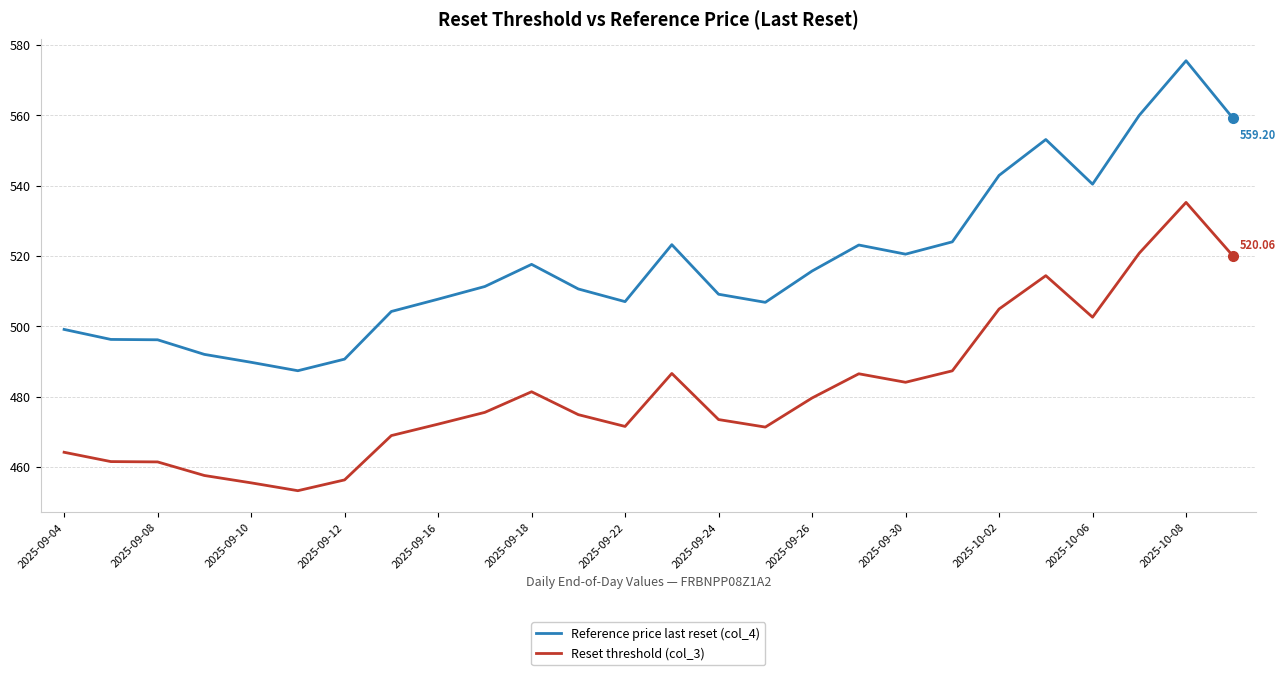

Does the chart display data point markers on the line(s)?

No